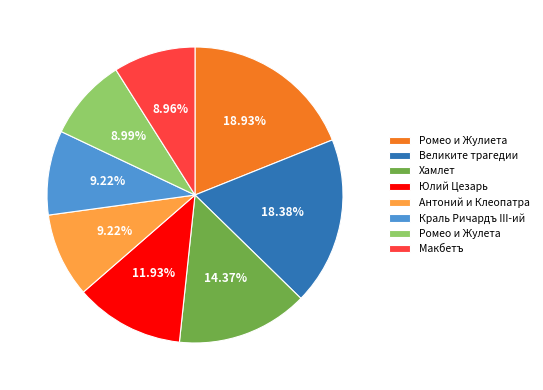

Is it true that Антоний и Клеопатра is 9% of the pie?

True